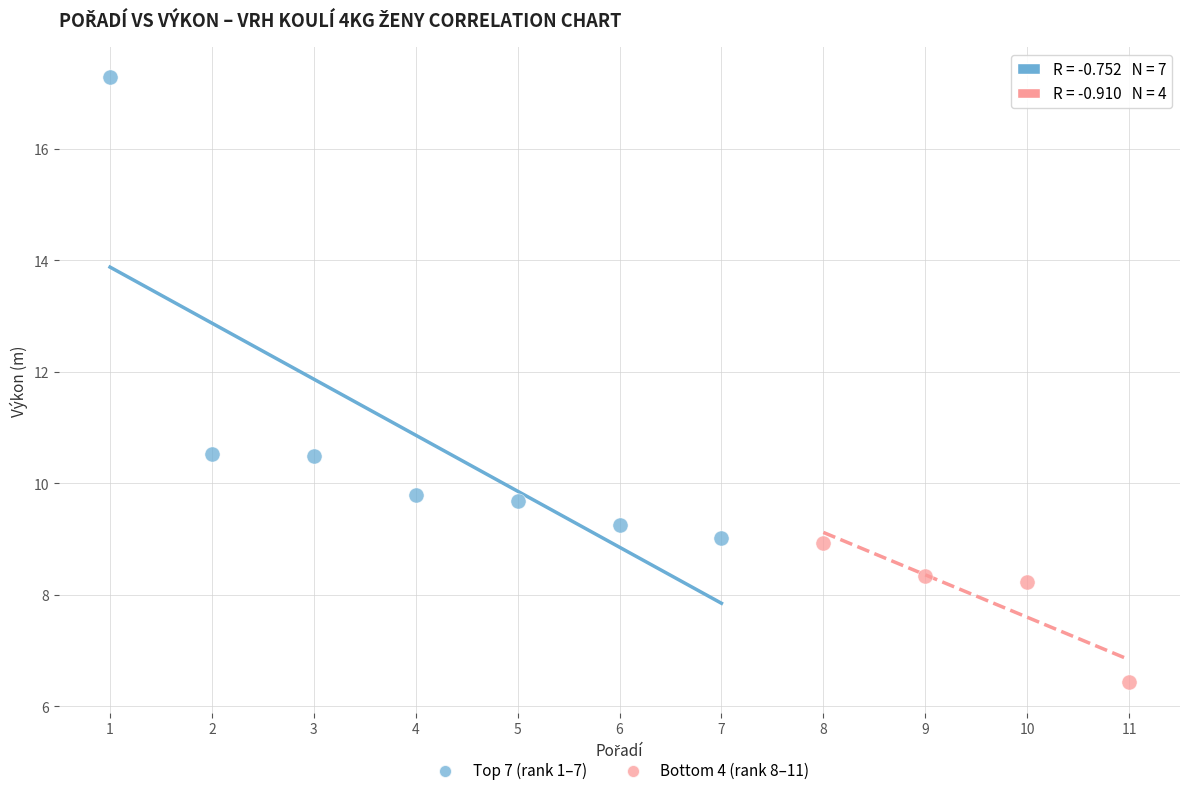

Which series contains the lowest Y value?

Bottom 4 (rank 8–11)